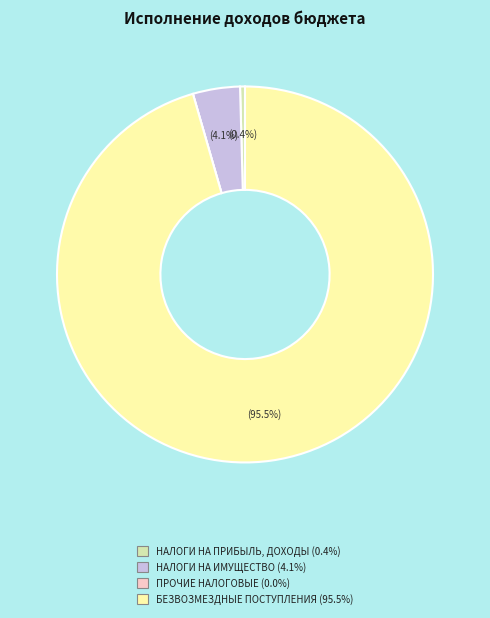

Does any single category account for the majority?

Yes